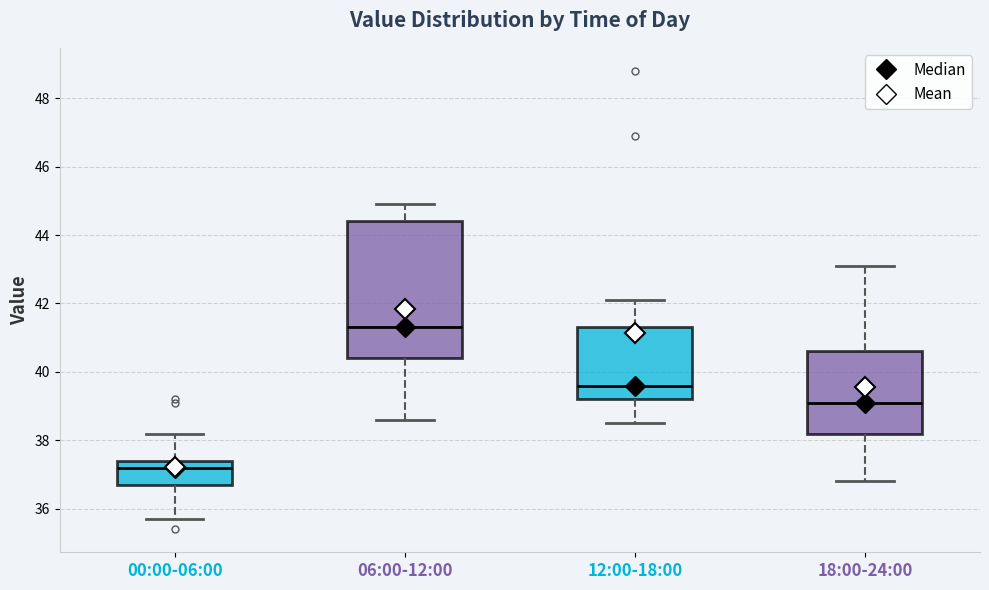

Where is the lower edge of the box for 18:00-24:00 on the y-axis? The values are not printed on the chart, so give them approximately, as read against the axis.

38.2